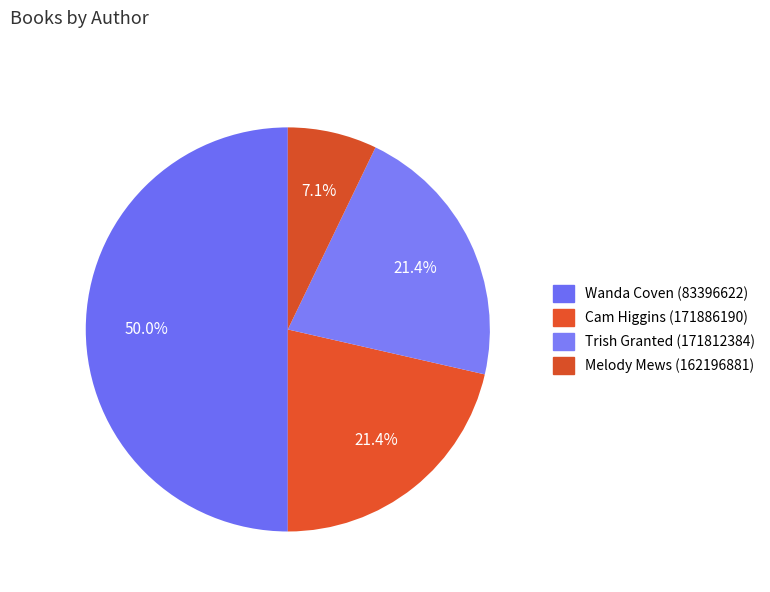

Does any single category account for the majority?

No